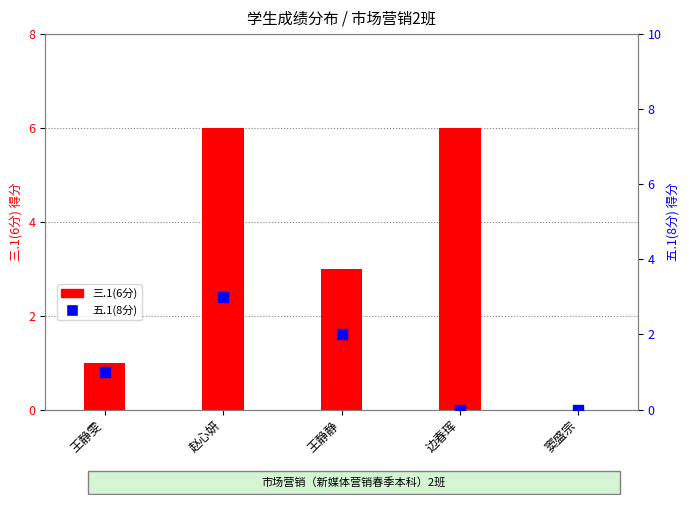

Which series reaches the maximum Y coordinate?

三.1(6分)